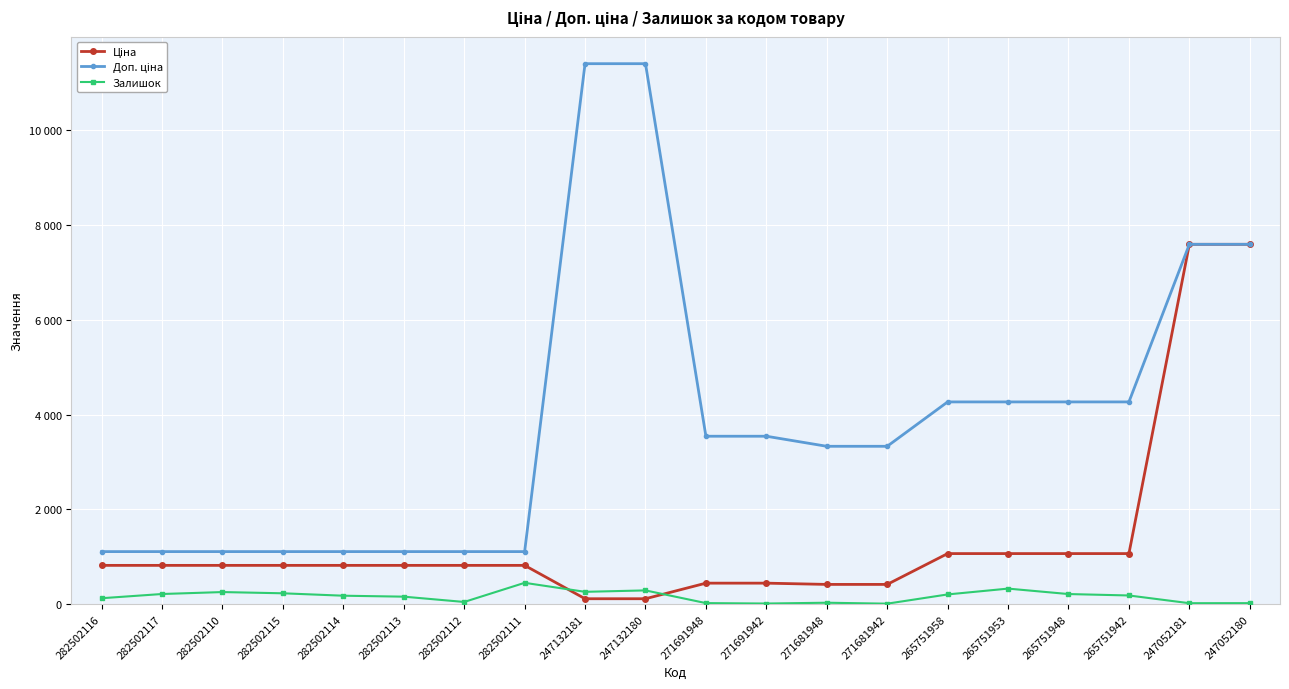

True or false: Залишок and Доп. ціна intersect in this chart.

False